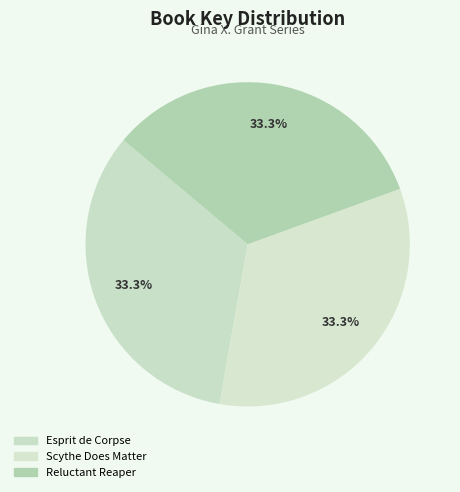

To the nearest percent, what is the average slice percentage?

33%